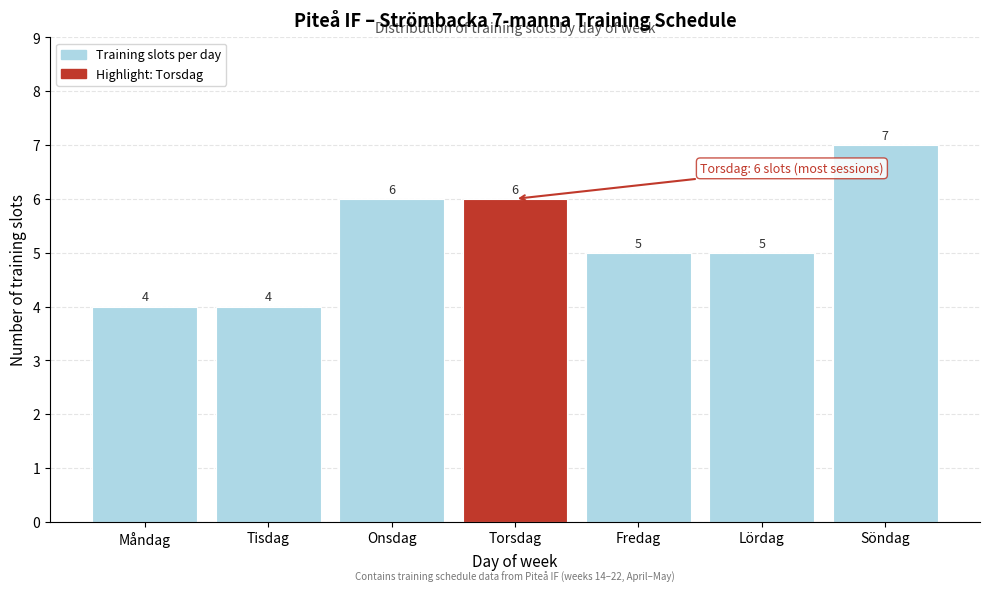

Reading left to right, list all the values displayed in this chart.

Måndag=4	Tisdag=4	Onsdag=6	Torsdag=6	Fredag=5	Lördag=5	Söndag=7